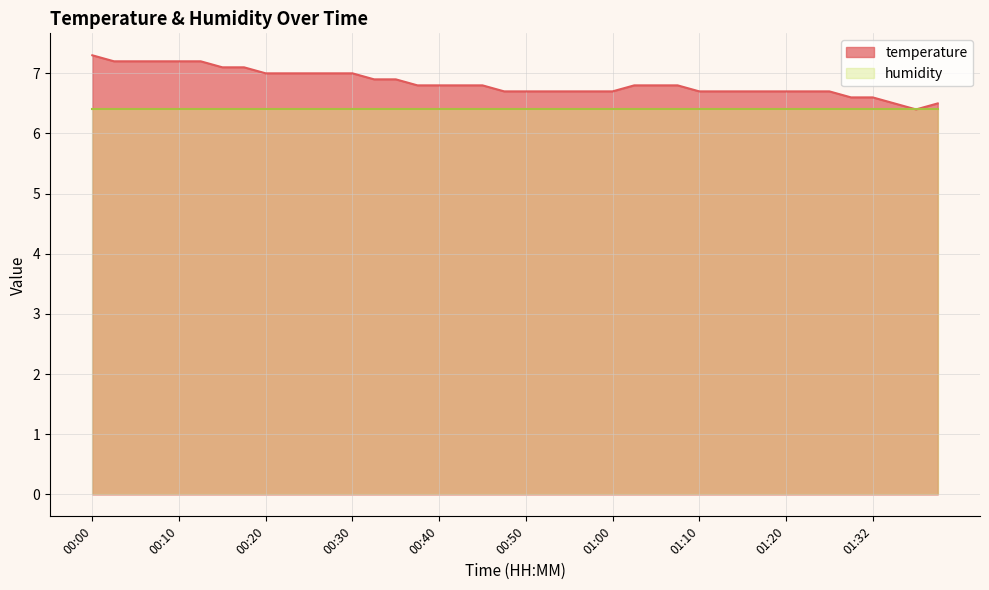

What is the minimum value shown in the chart?

6.4